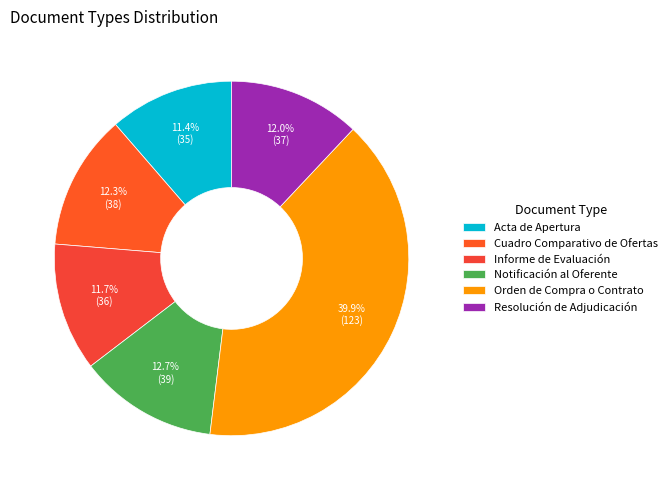

How many segments does this pie chart have?

6